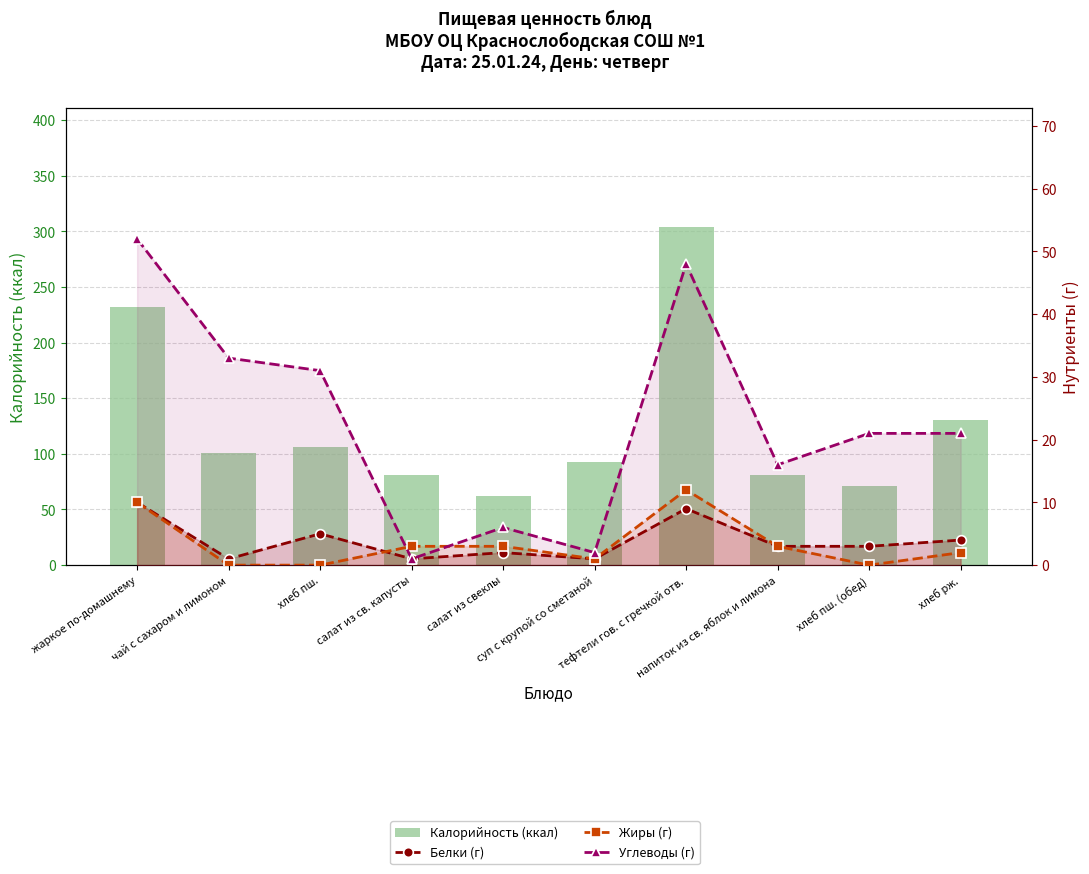

What position from the right is напиток из св. яблок и лимона?

3